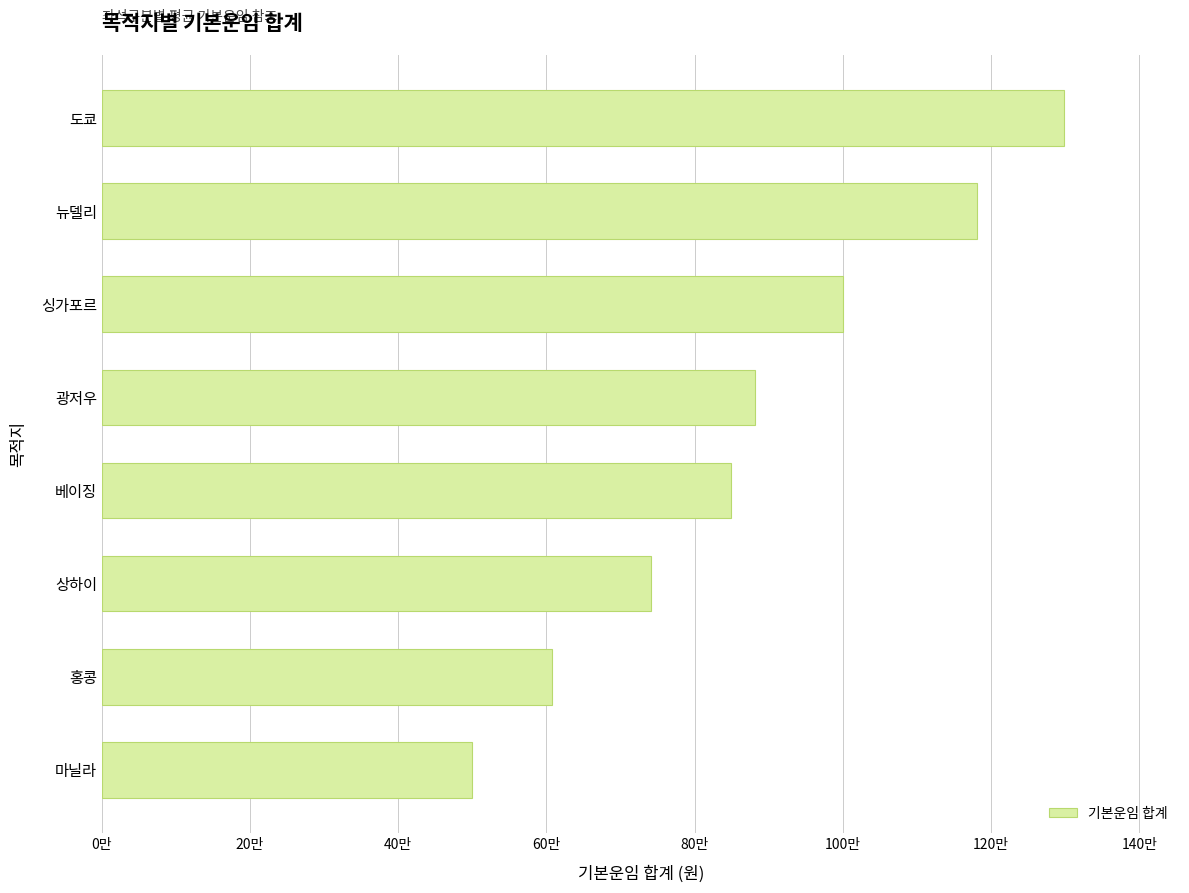

List the labels in order of value, smallest first.

마닐라, 홍콩, 상하이, 베이징, 광저우, 싱가포르, 뉴델리, 도쿄